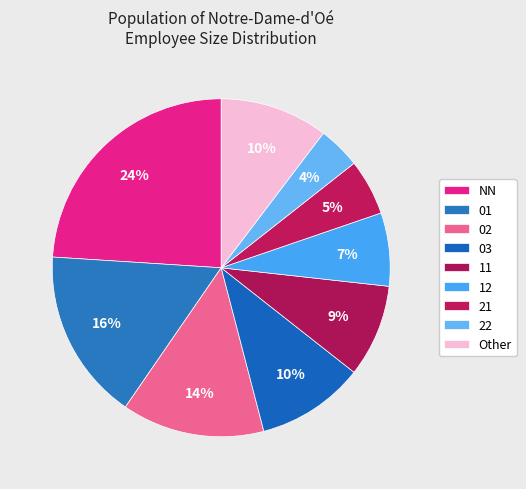

How many slices are in this pie chart?

9